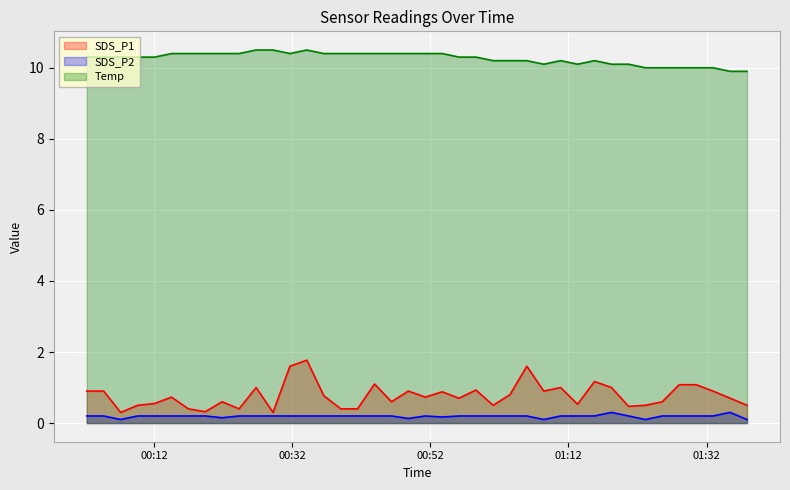

At which label is Temp closest to 10?

2022/02/21 01:23:08